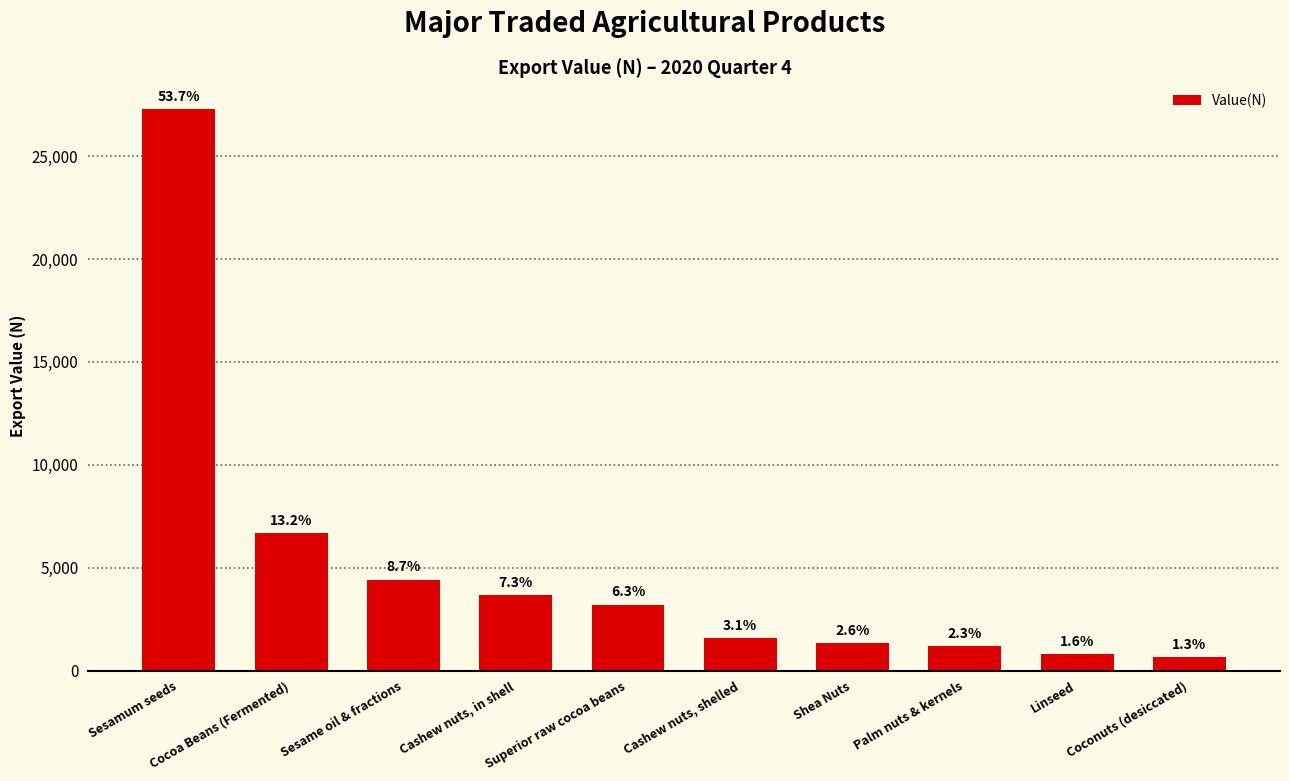

Are the bars horizontal?

No